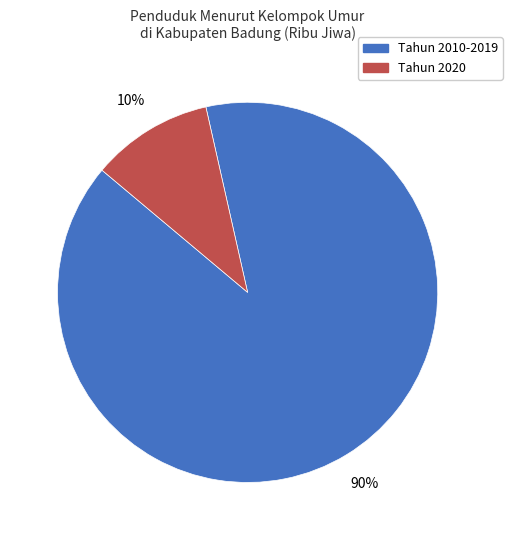

Is there a majority slice in this chart?

Yes